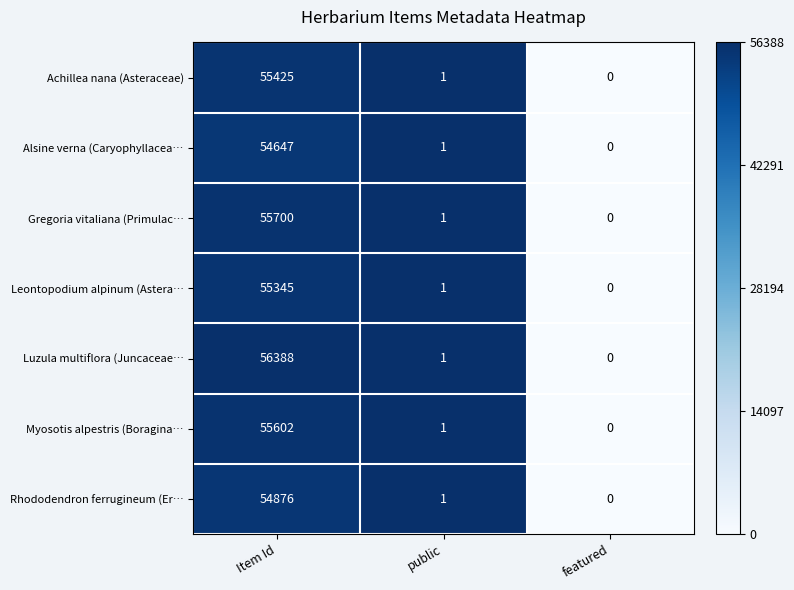

At which category is the sum across all series the highest?

Item Id